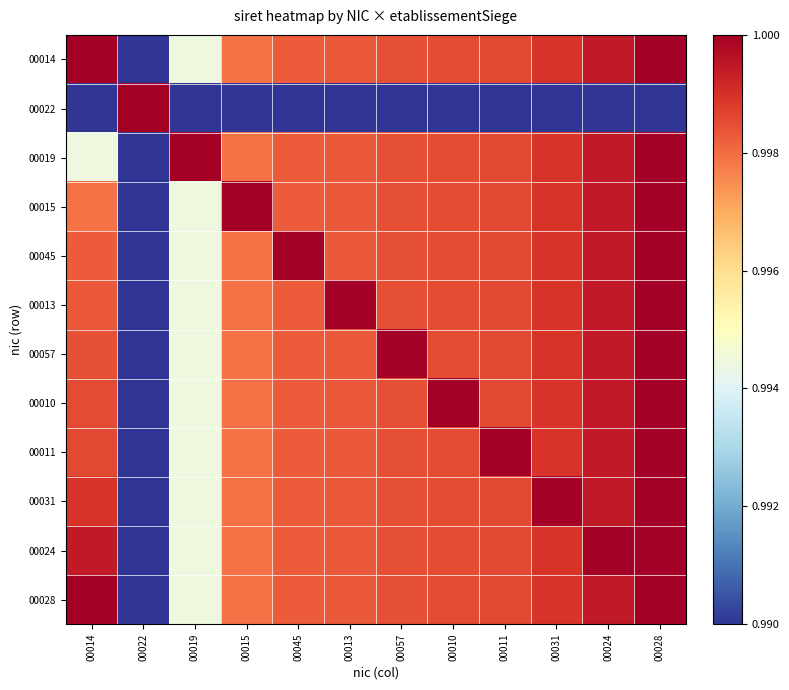

At which category is the sum across all series the highest?

00028